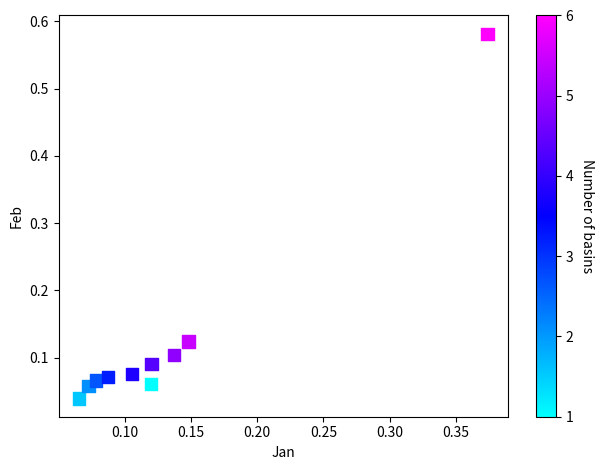

What is the range of Y values (max minus min)?

0.5